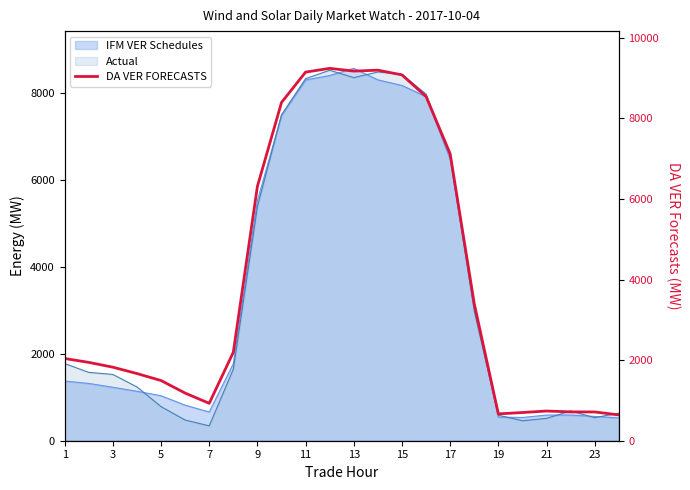

What is the value of the 4th point from the left?

1666.7